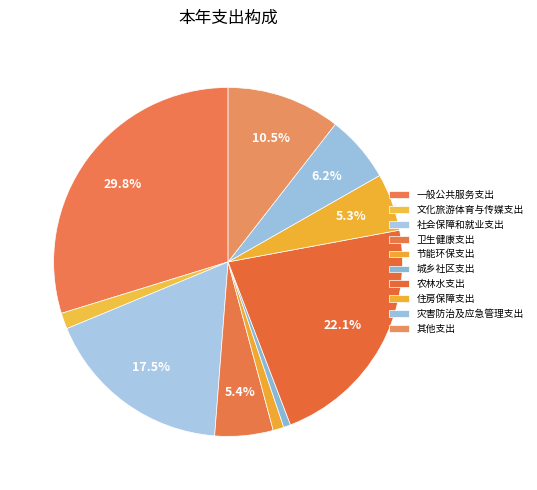

What is the ratio of the value at 社会保障和就业支出 to the value at 节能环保支出?

17.5